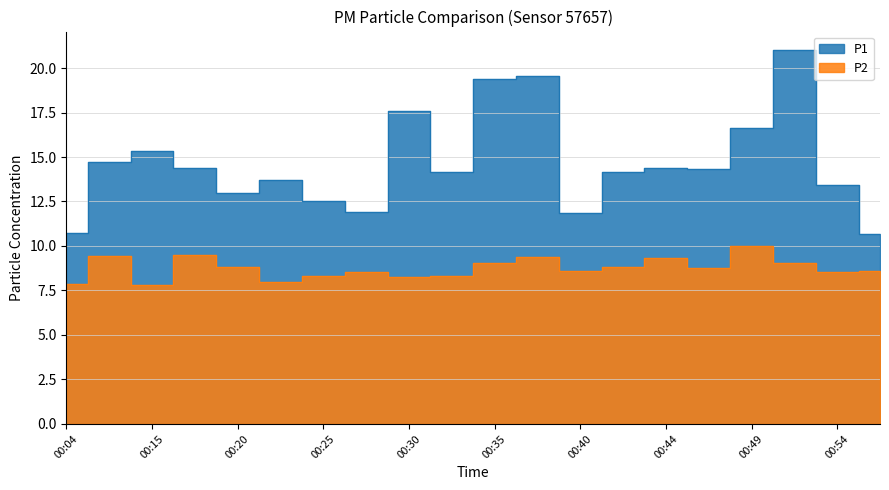

At which category is the sum across all series the highest?

00:52